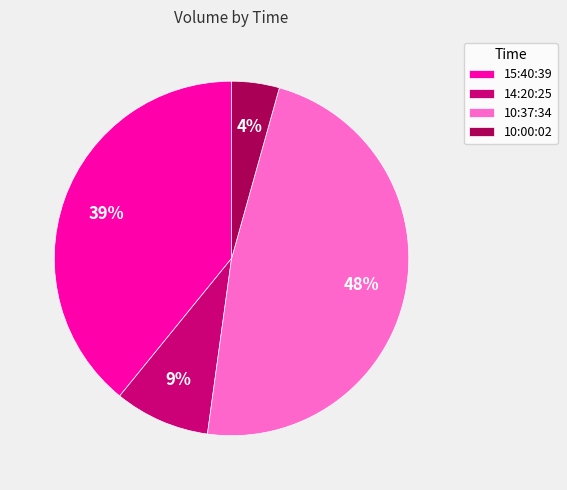

Which slice is the smallest?

10:00:02